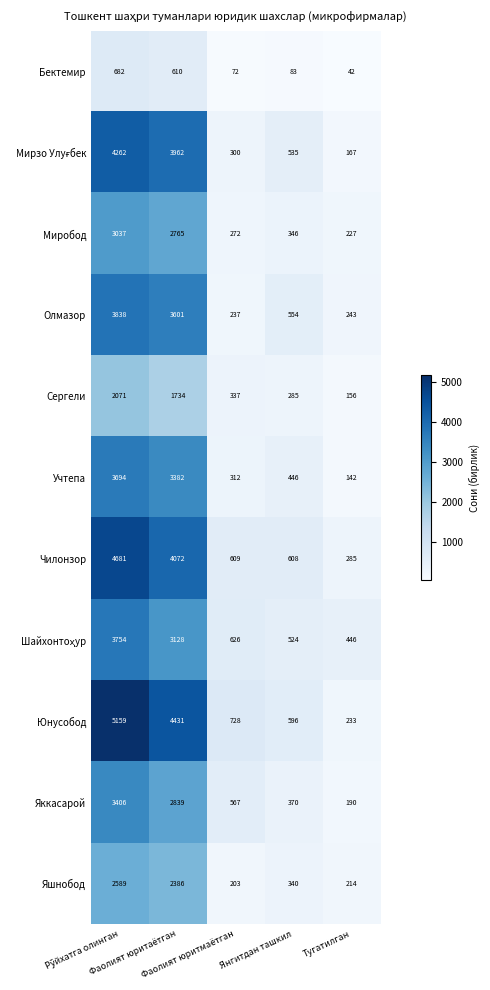

What is the spread (max minus min) of values at Фаолият юритаётган?

3821